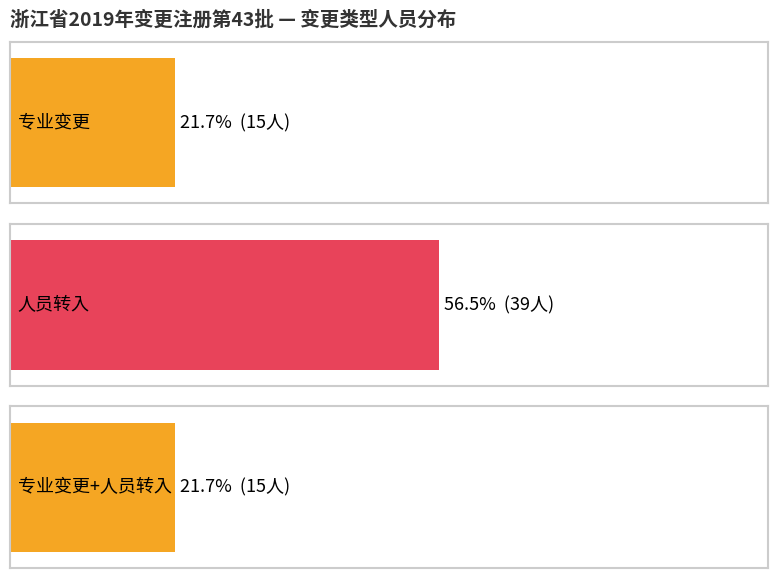

What is the label of the 2nd bar from the right?

专业变更